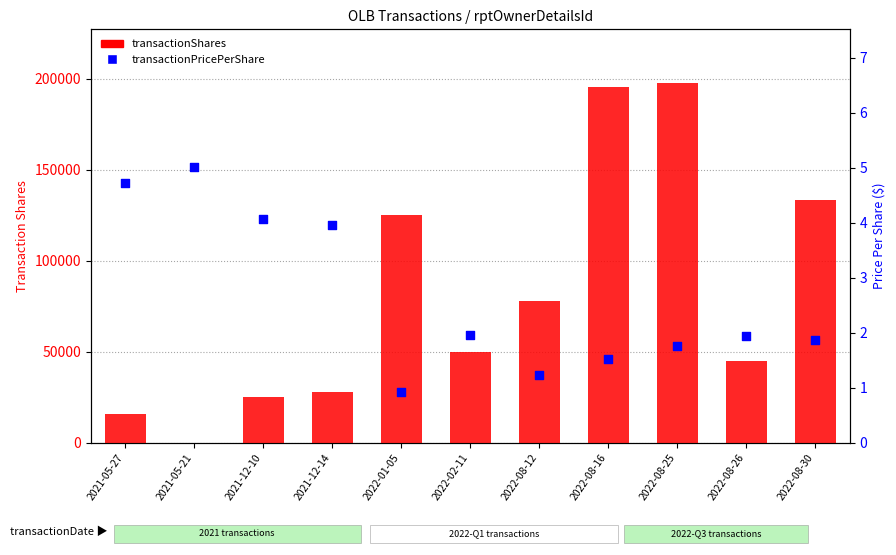

Which series has the largest total across all categories?

transactionShares